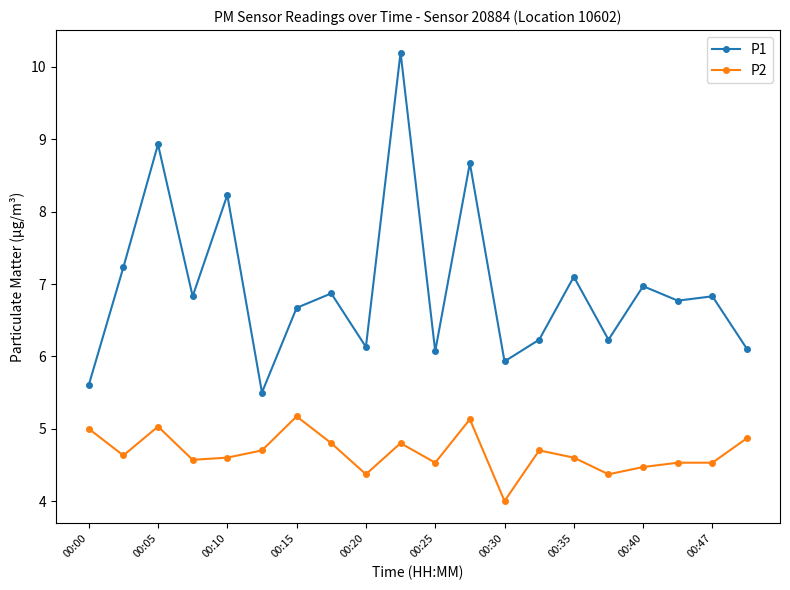

Reading right to left, transcribe all the data shown in this chart.

P1: 6.1	6.8	6.8	7.0	6.2	7.1	6.2	5.9	8.7	6.1	10.2	6.1	6.9	6.7	5.5	8.2	6.8	8.9	7.2	5.6
P2: 4.9	4.5	4.5	4.5	4.4	4.6	4.7	4.0	5.1	4.5	4.8	4.4	4.8	5.2	4.7	4.6	4.6	5.0	4.6	5.0